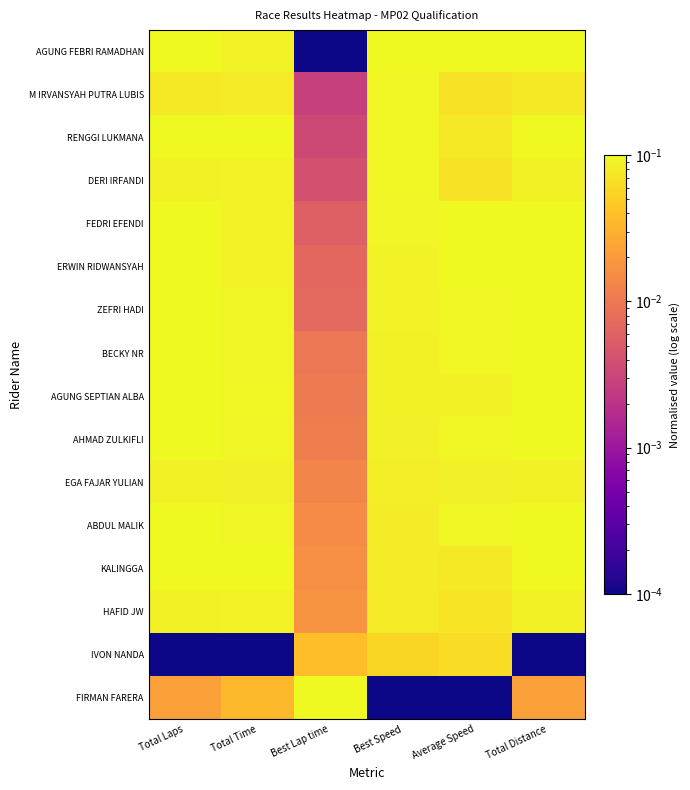

Rank the series at Total Distance from lowest to highest value.

IVON NANDA, FIRMAN FARERA, M IRVANSYAH PUTRA LUBIS, DERI IRFANDI, EGA FAJAR YULIAN, HAFID JW, AGUNG FEBRI RAMADHAN, RENGGI LUKMANA, FEDRI EFENDI, ERWIN RIDWANSYAH, ZEFRI HADI, BECKY NR, AGUNG SEPTIAN ALBA, AHMAD ZULKIFLI, ABDUL MALIK, KALINGGA